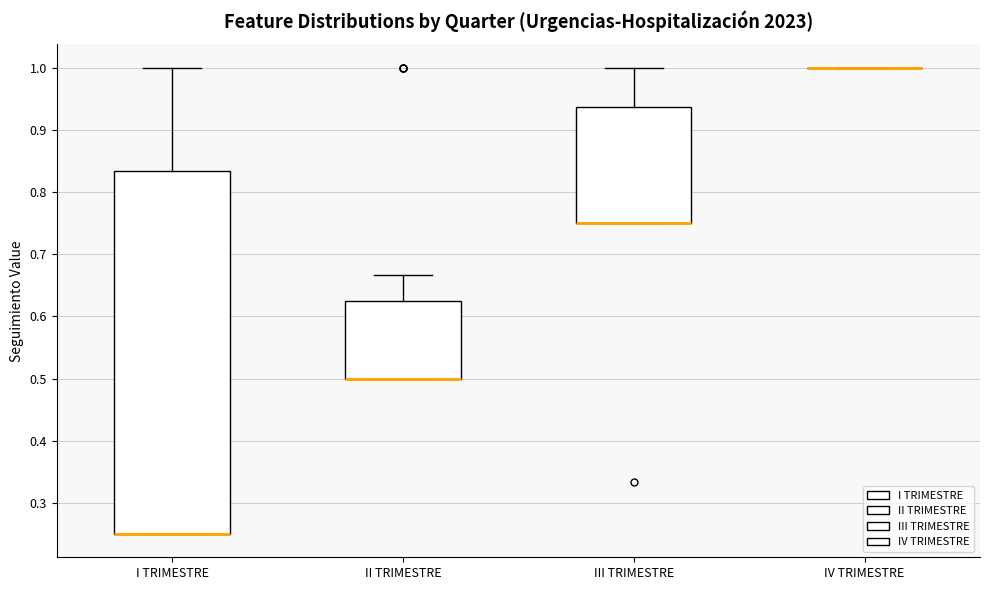

Reading left to right, transcribe this box plot: for each box, give where its median line is, the range the box spans, and where its two whiskers end, as read against the y-axis. The values are not printed on the chart, so give them approximately, as read against the axis.

I TRIMESTRE: median 0.25 (drawn on the box's lower edge), box 0.25 to 0.83, whiskers 0.25 to 1.00
II TRIMESTRE: median 0.50 (drawn on the box's lower edge), box 0.50 to 0.62, whiskers 0.50 to 0.67
III TRIMESTRE: median 0.75 (drawn on the box's lower edge), box 0.75 to 0.94, whiskers 0.75 to 1.00
IV TRIMESTRE: box collapsed to a line at 1.00, whiskers 1.00 to 1.00